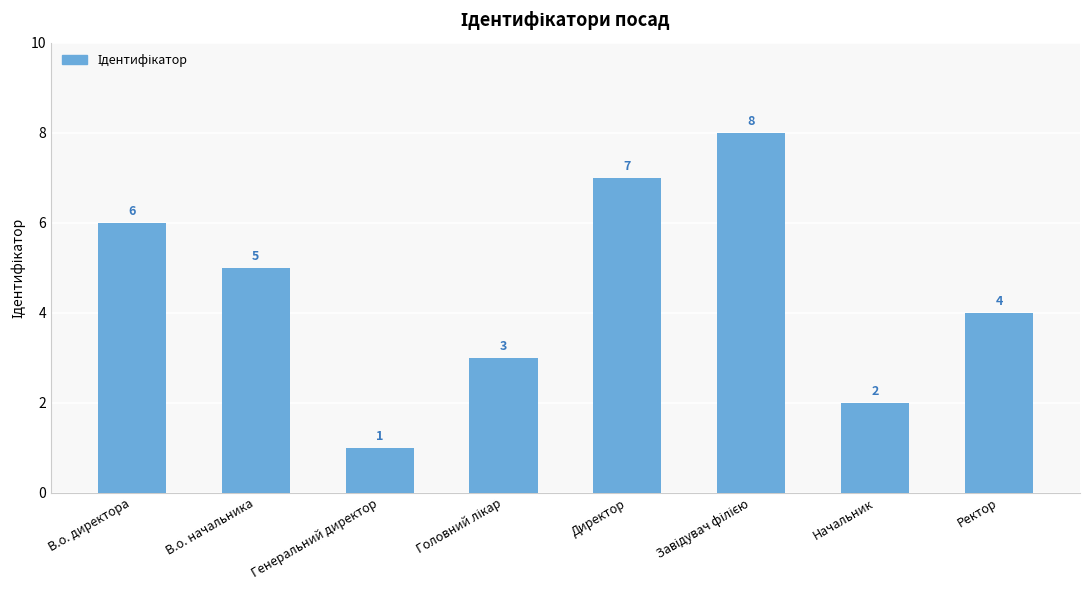

What is the value of the 3rd bar from the left?

1